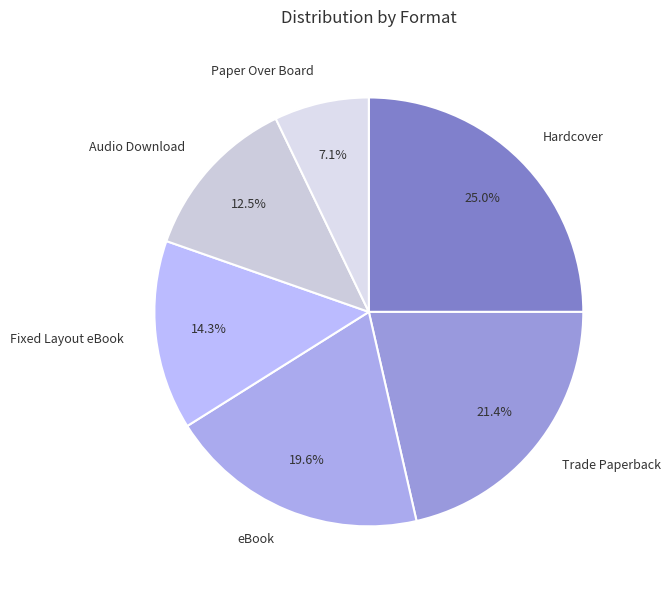

What percentage is the eBook slice, to the nearest percent?

20%